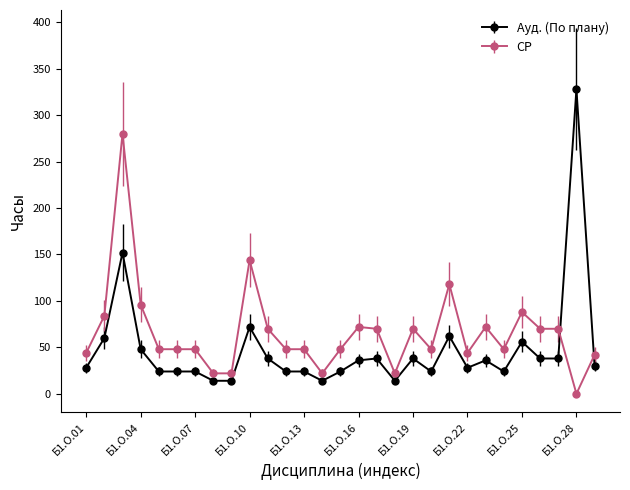

What is the maximum value shown in the chart?

328